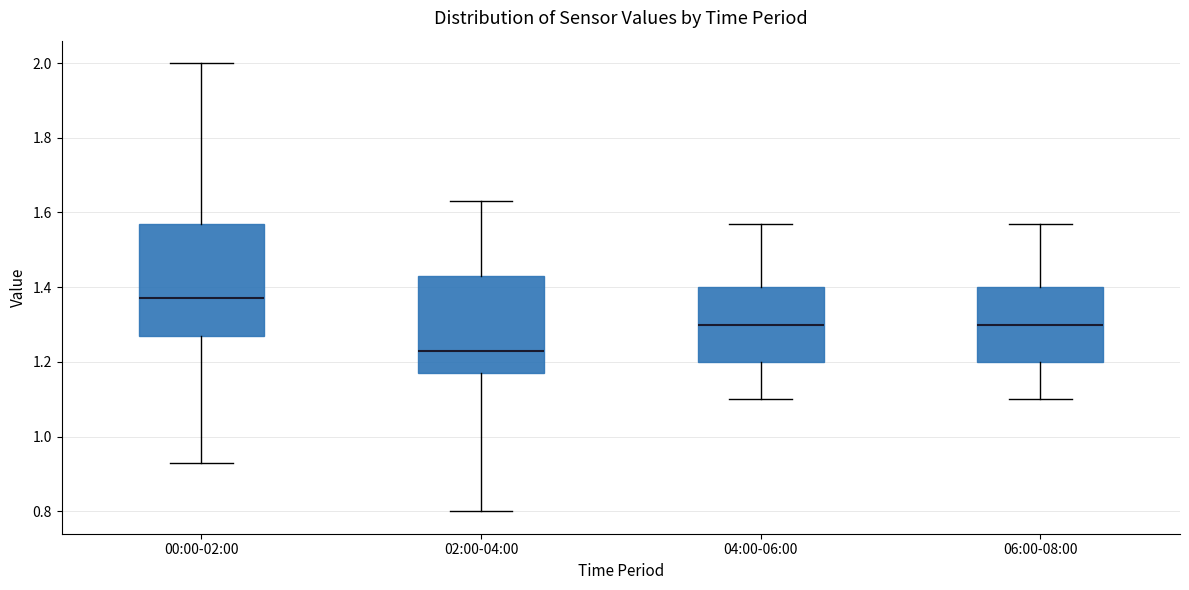

Reading left to right, read every box against the y-axis: the position of its median line, the range the box covers, and the ends of its whiskers. The values are not printed on the chart, so give them approximately, as read against the axis.

00:00-02:00: median 1.38, box 1.28 to 1.58, whiskers 0.94 to 2.00
02:00-04:00: median 1.24, box 1.18 to 1.44, whiskers 0.80 to 1.64
04:00-06:00: median 1.30, box 1.20 to 1.40, whiskers 1.10 to 1.58
06:00-08:00: median 1.30, box 1.20 to 1.40, whiskers 1.10 to 1.58